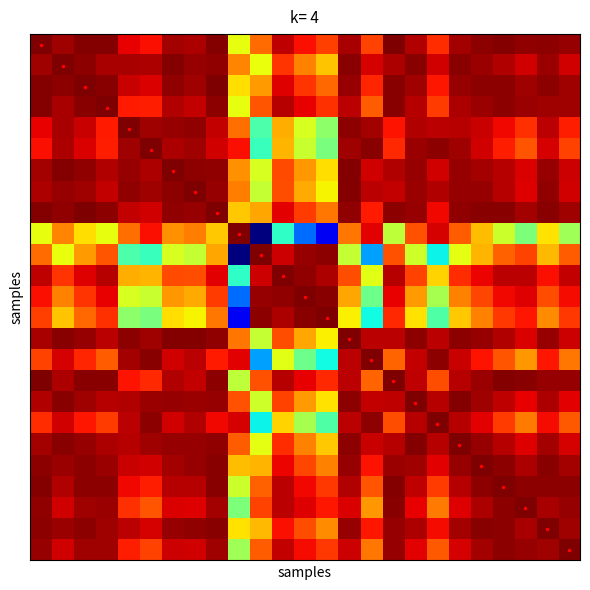

Which has a higher value, 23 or 20?

23